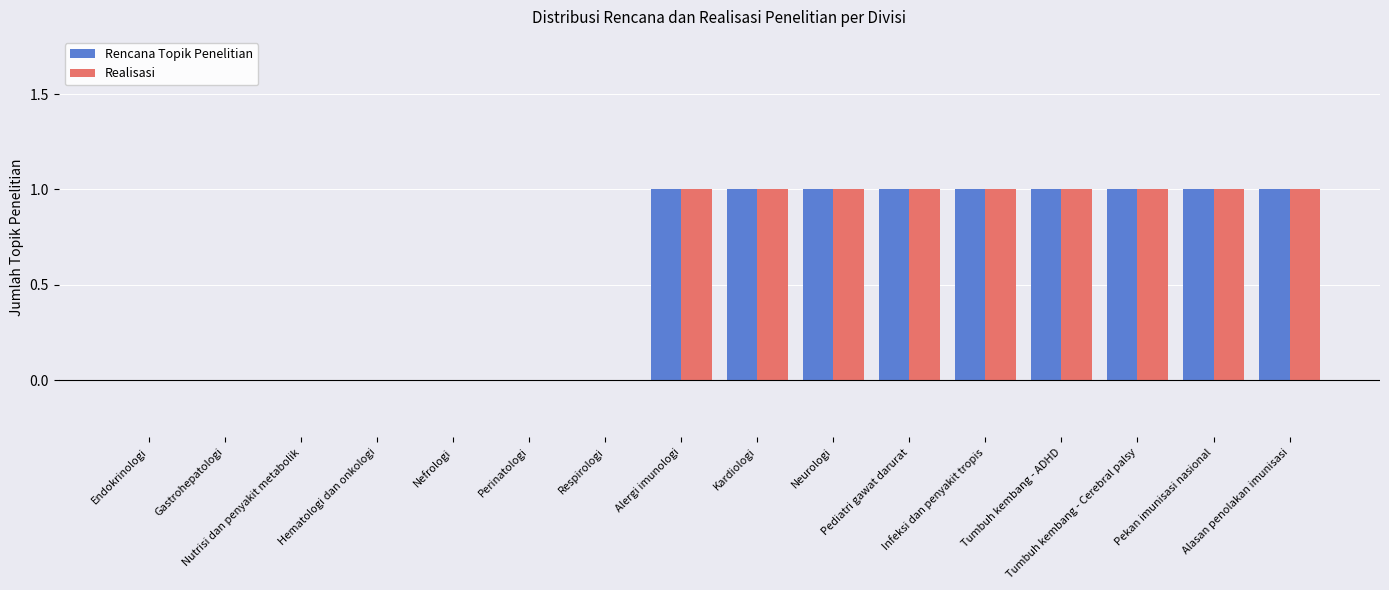

Rank the series by their maximum value, from highest to lowest.

Rencana Topik Penelitian, Realisasi